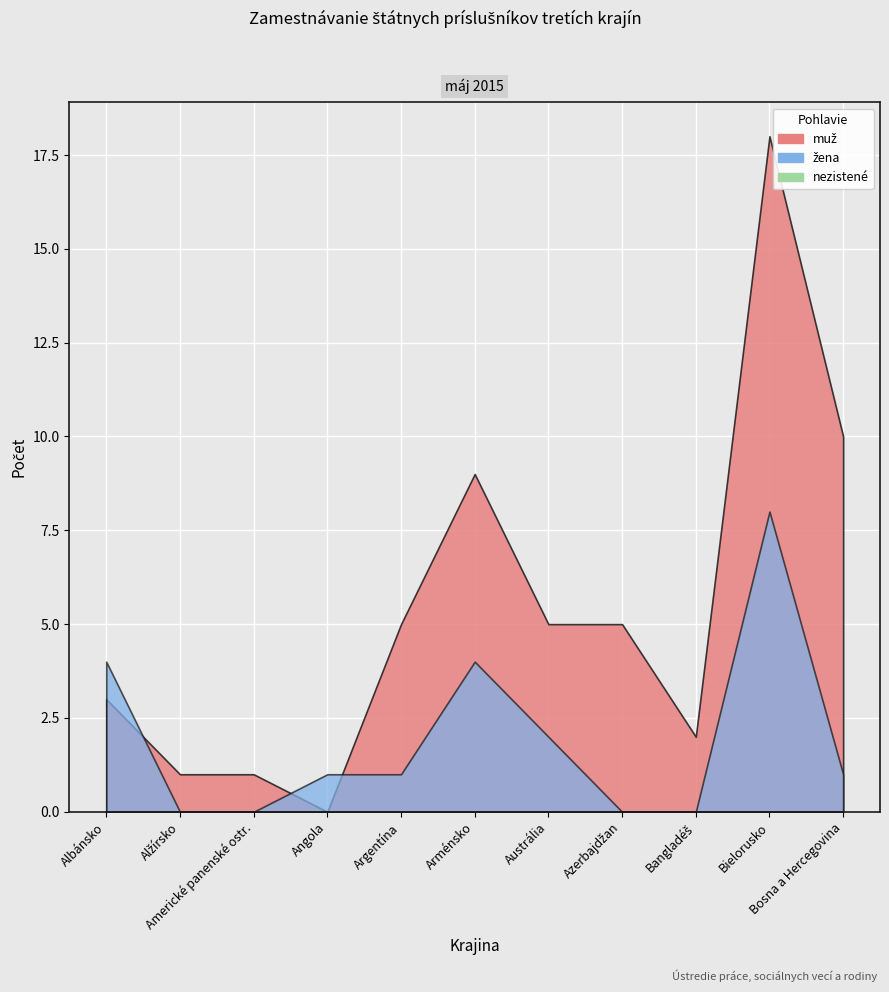

How many data points does each series have?

11